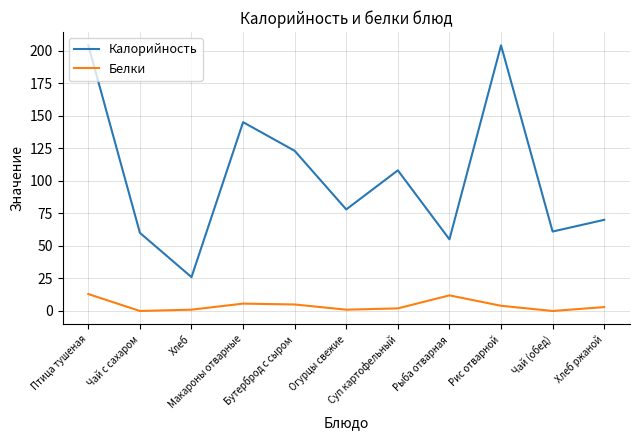

Which category has the lowest value in the Калорийность series?

Хлеб